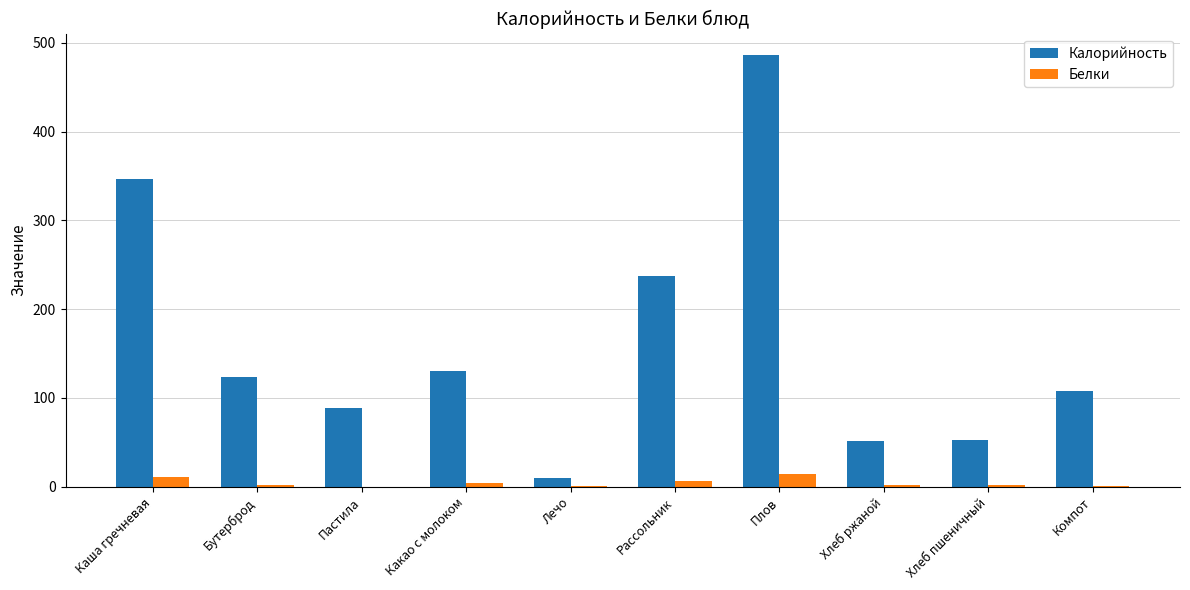

What are all the series names shown in the legend?

Калорийность, Белки